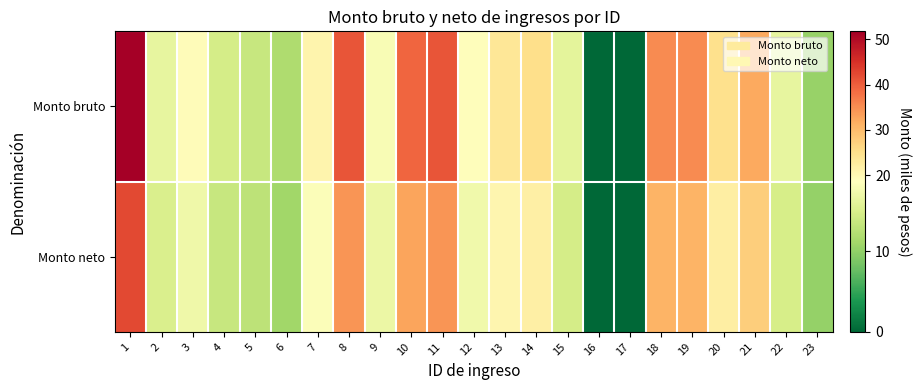

Which series has the largest total across all categories?

Monto bruto